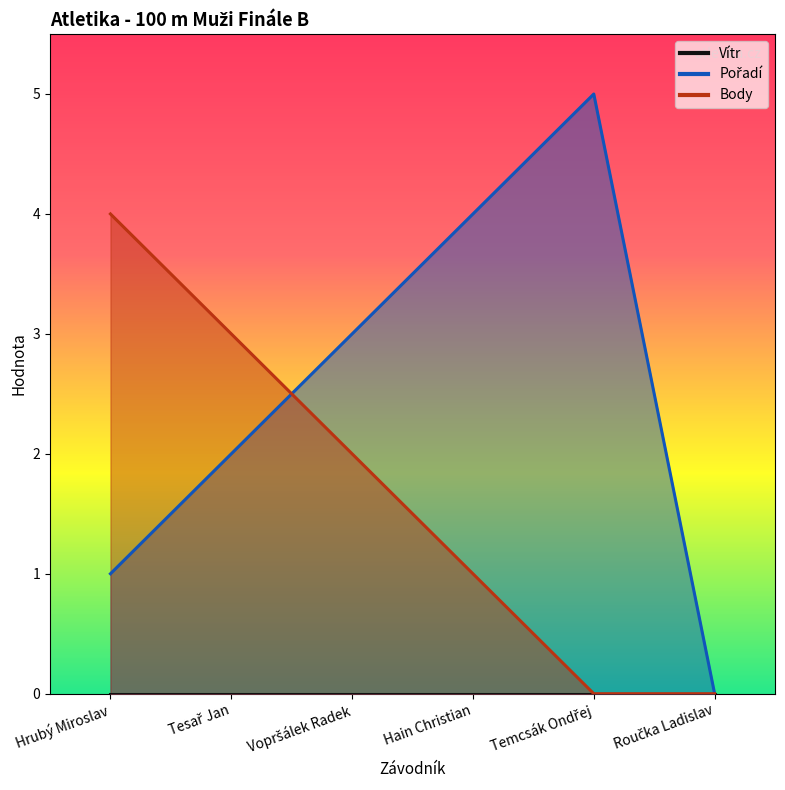

After their last crossing, which series has the higher values: Body or Pořadí?

Pořadí